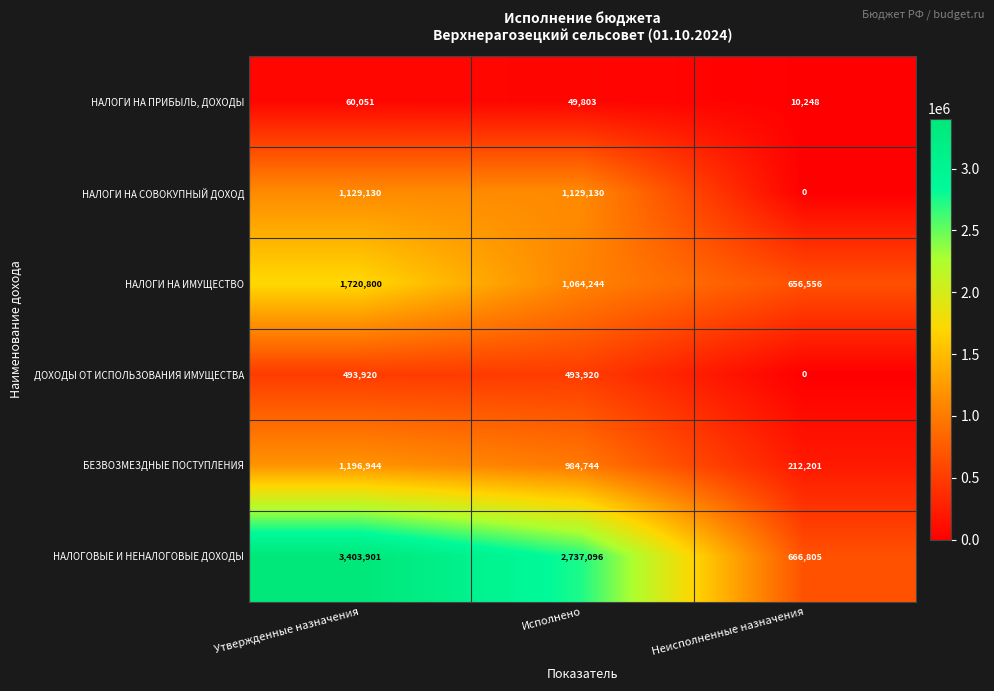

Count the number of data series in this chart.

6